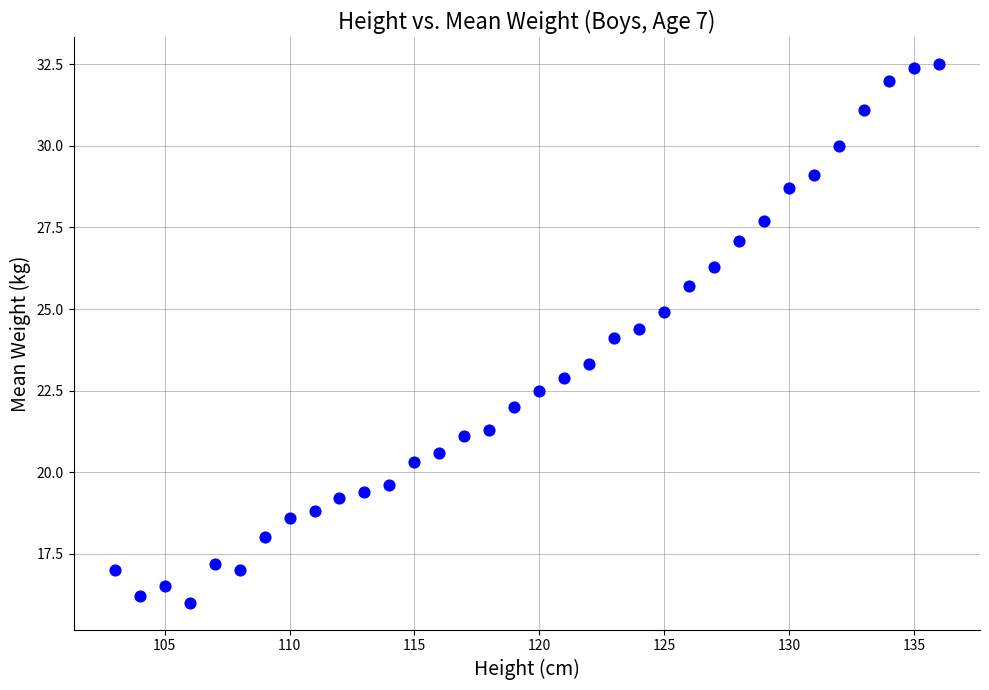

What is the range of Y values (max minus min)?

16.5